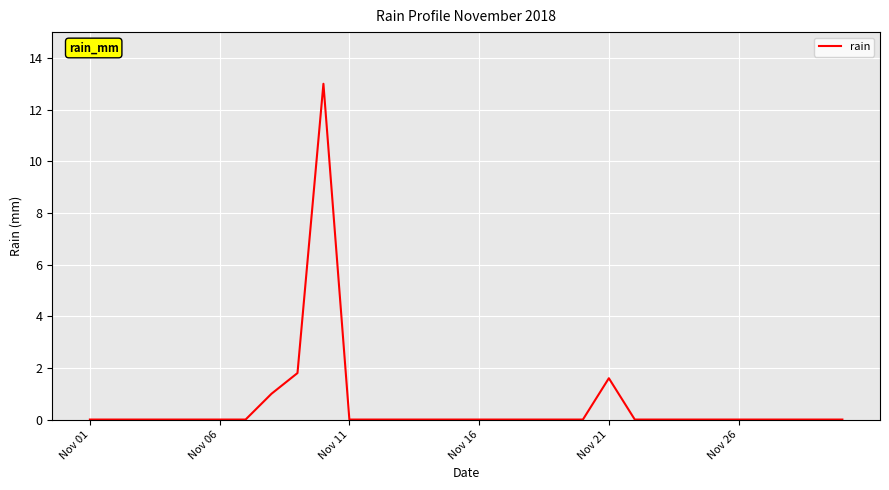

How many lines are shown in the chart?

1